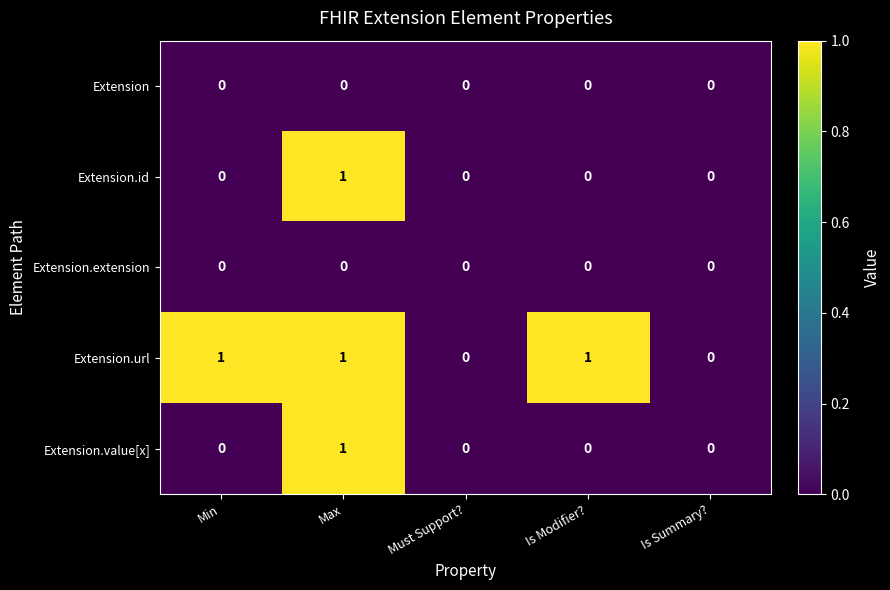

Reading left to right, transcribe all the data shown in this chart.

Extension: 0	0	0	0	0
Extension.id: 0	1	0	0	0
Extension.extension: 0	0	0	0	0
Extension.url: 1	1	0	1	0
Extension.value[x]: 0	1	0	0	0